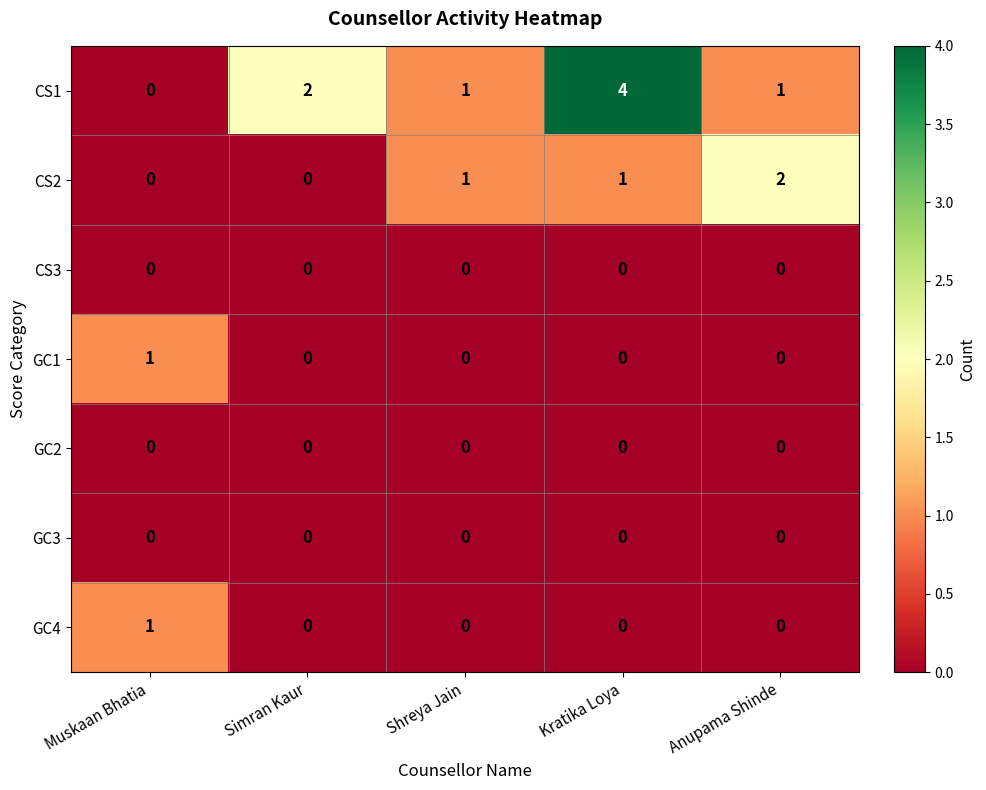

What is the total value across all series at Shreya Jain?

2